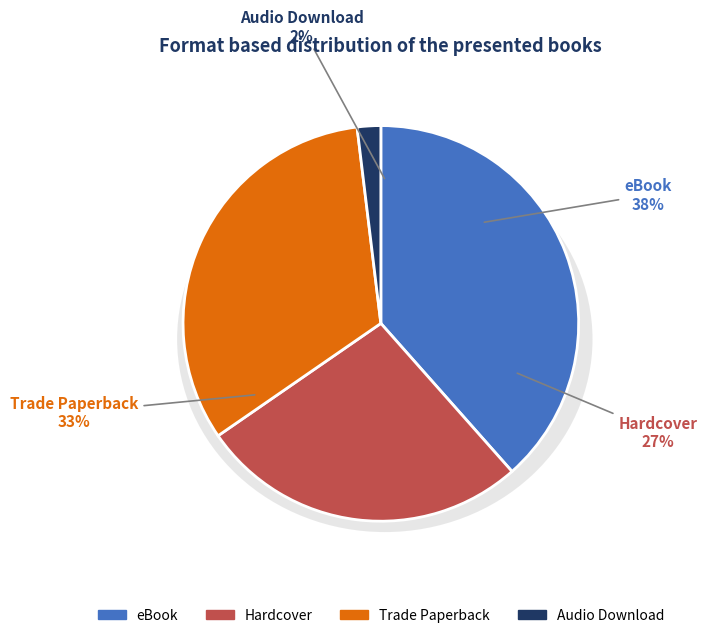

Rank the categories by value from highest to lowest.

eBook, Trade Paperback, Hardcover, Audio Download